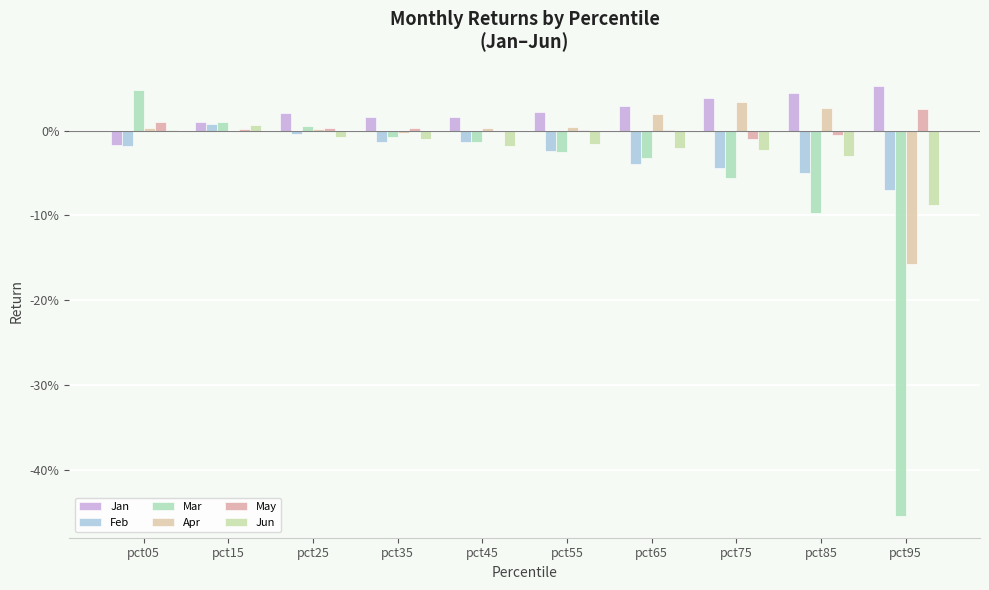

Are the bars horizontal?

No